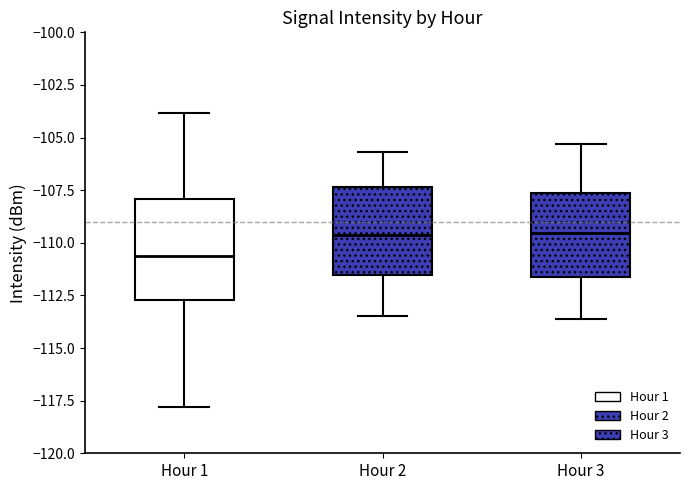

Which box has the lowest median line?

Hour 1